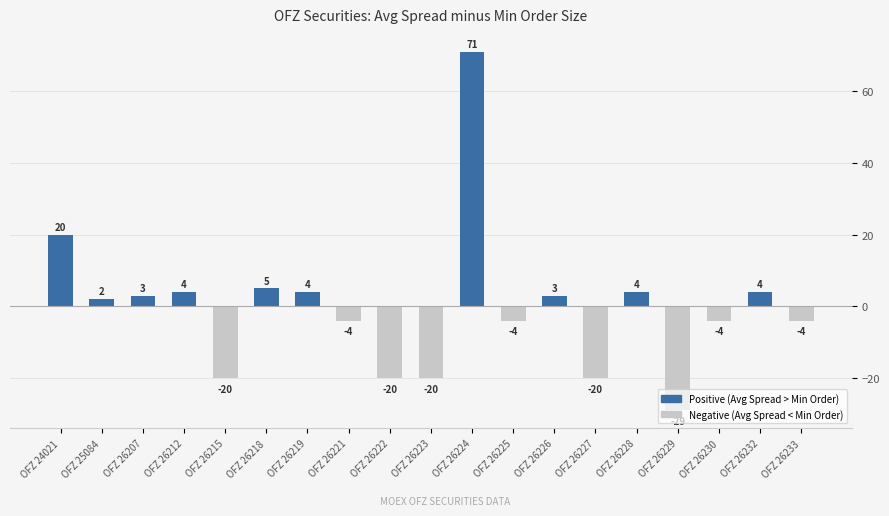

What is the greatest value displayed?

71